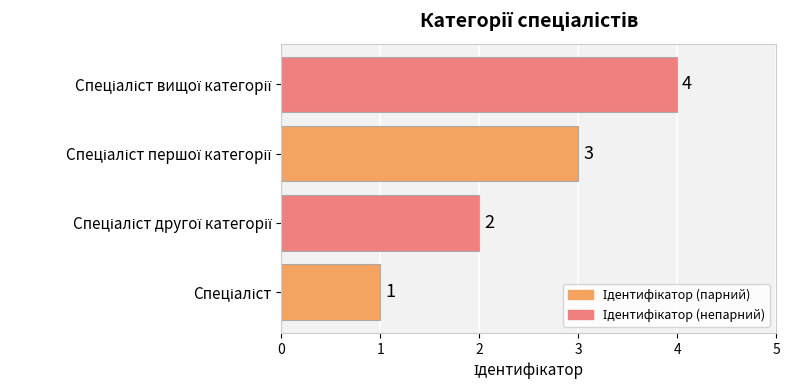

How many values are between 2 and 4?

3